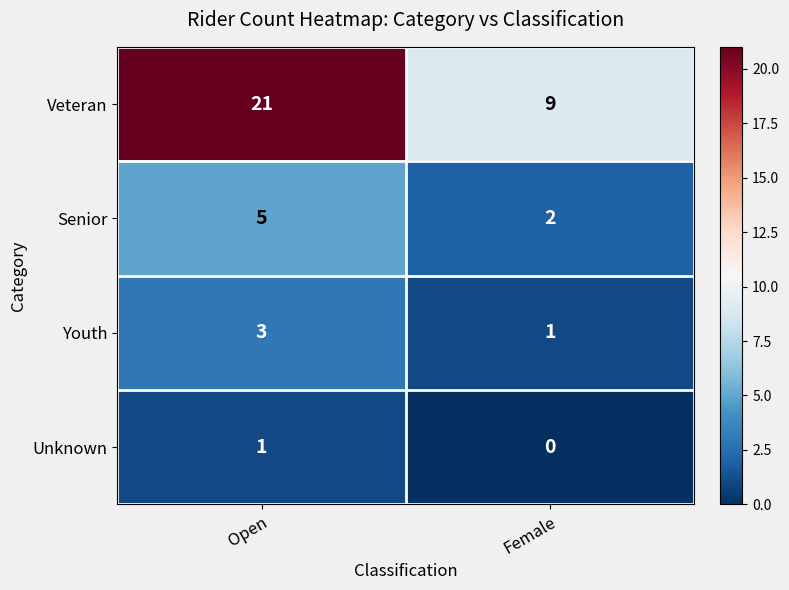

How many distinct data groups are displayed?

4